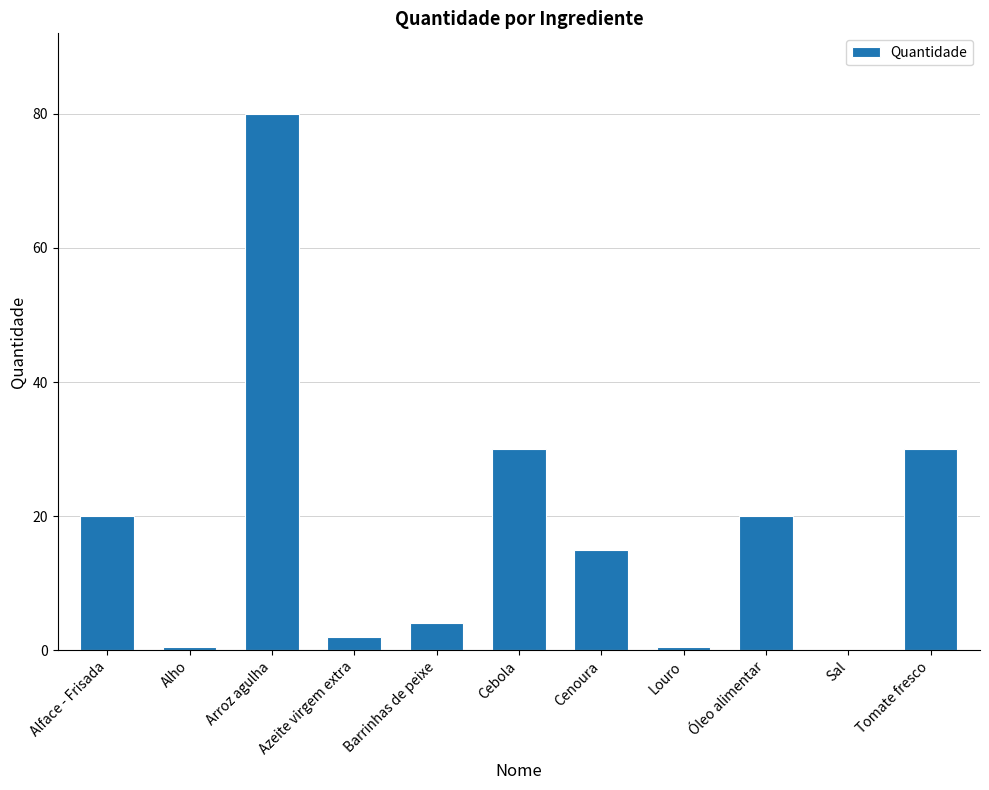

How many series are shown in this chart?

1